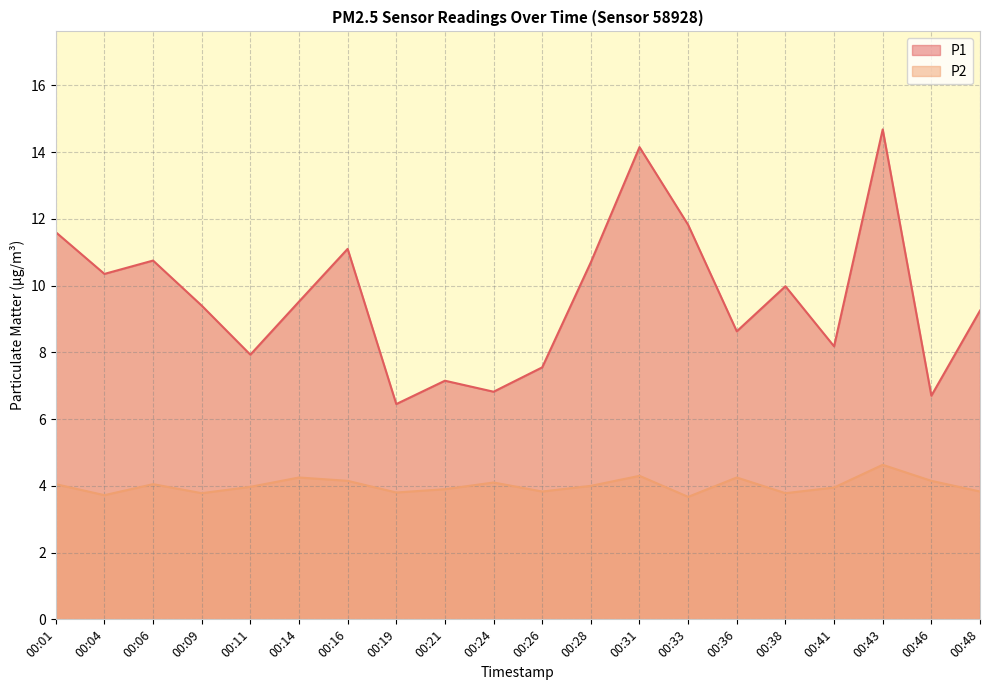

True or false: P2 and P1 intersect in this chart.

False